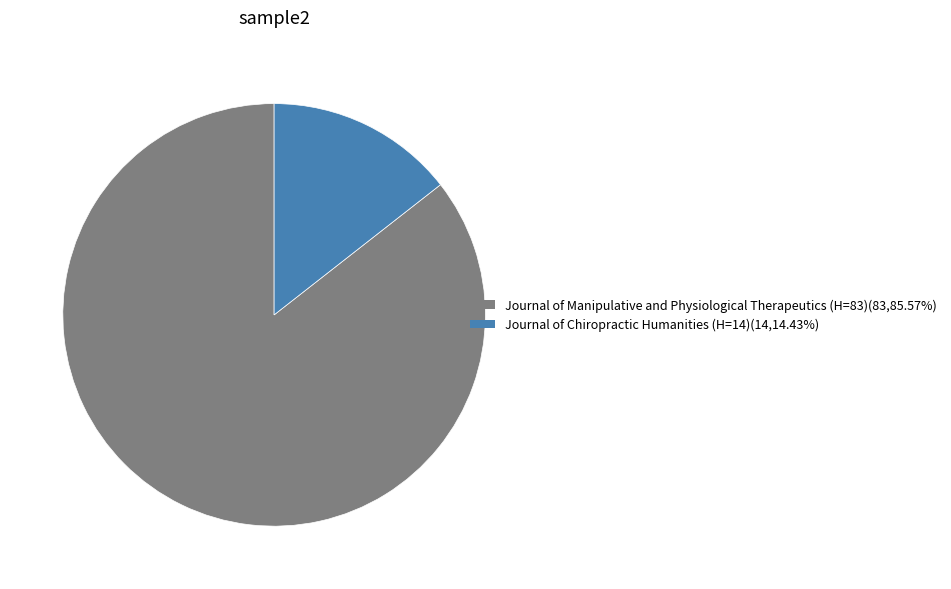

What is the smallest slice in the pie chart?

Journal of Chiropractic Humanities (H=14)